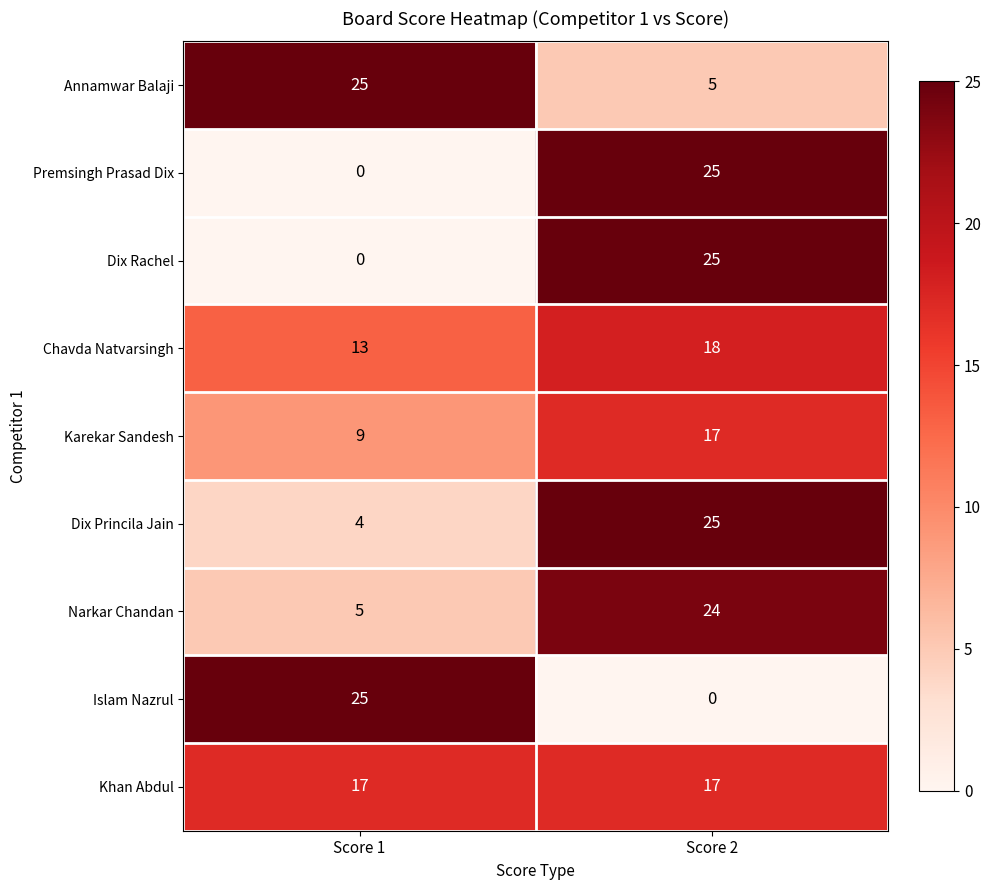

Reading right to left, transcribe all the data shown in this chart.

Annamwar Balaji: 5	25
Premsingh Prasad Dix: 25	0
Dix Rachel: 25	0
Chavda Natvarsingh: 18	13
Karekar Sandesh: 17	9
Dix Princila Jain: 25	4
Narkar Chandan: 24	5
Islam Nazrul: 0	25
Khan Abdul: 17	17